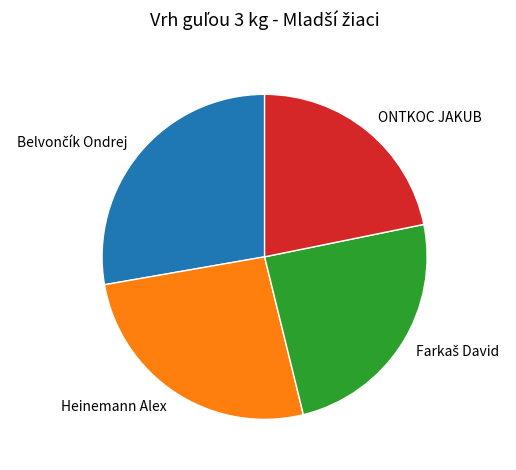

True or false: ONTKOC JAKUB accounts for 15% of the total.

False